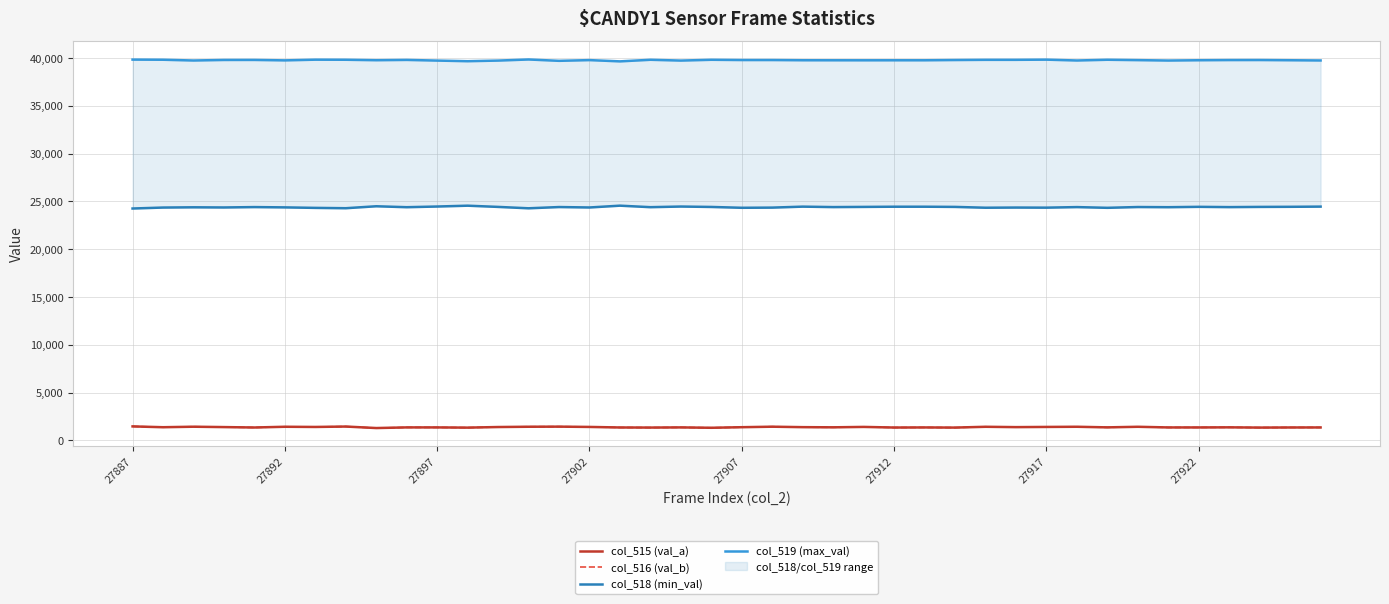

What is the minimum value for col_515 (val_a)?

1281